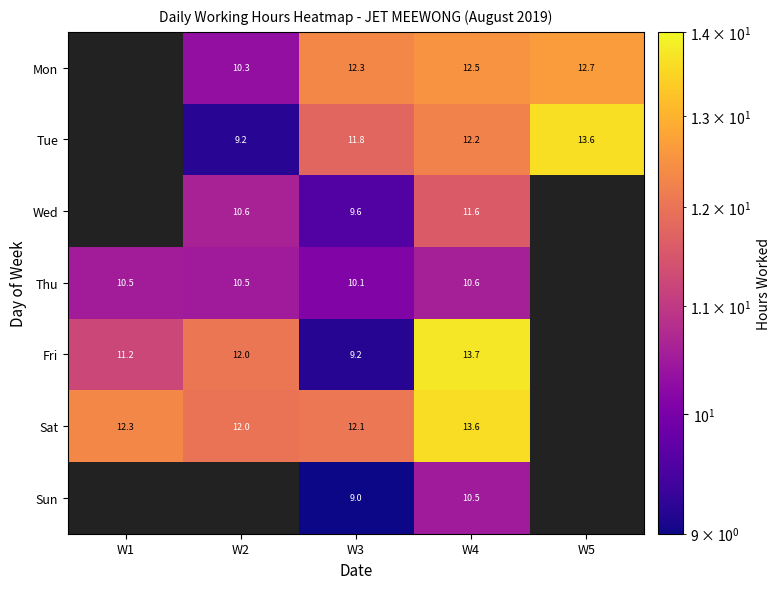

Is the value of Mon at W3 greater than the value of Tue at W5?

No